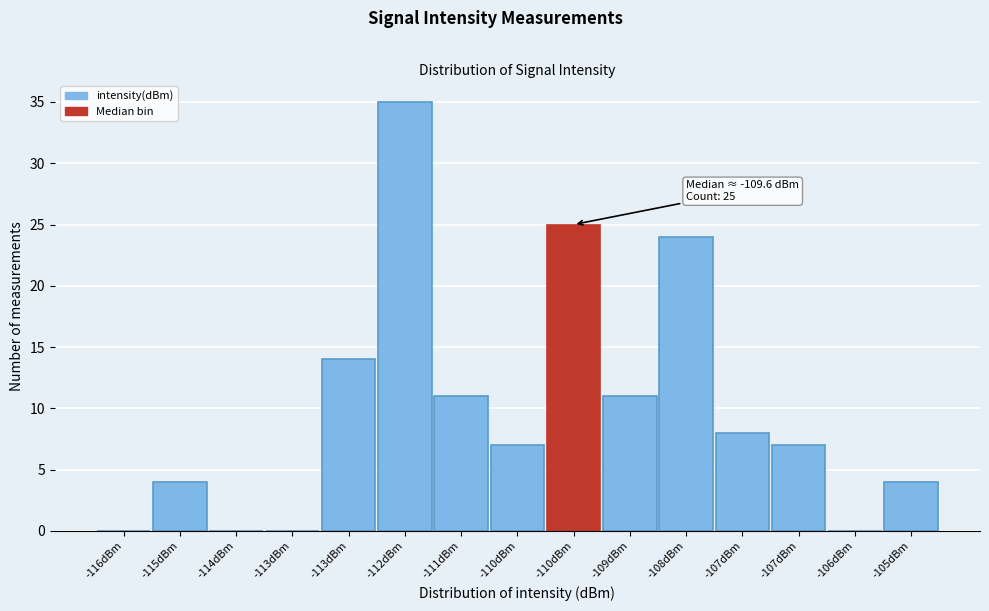

How many series are shown in this chart?

1